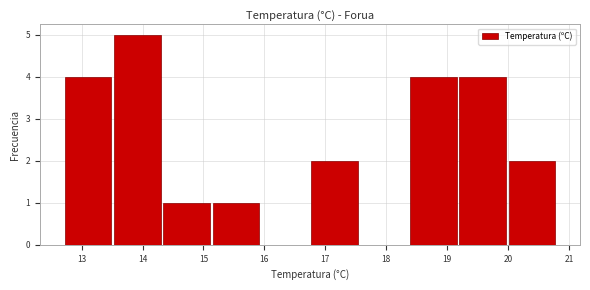

Which range on the x-axis has the tallest bar?

13.51 to 14.32